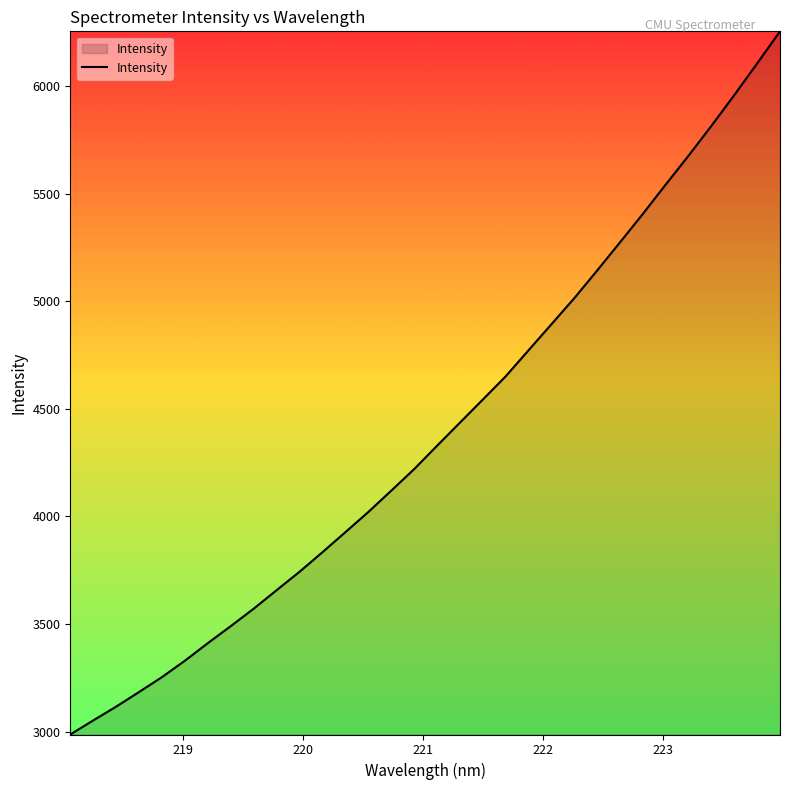

What is the smallest value displayed?

2986.3